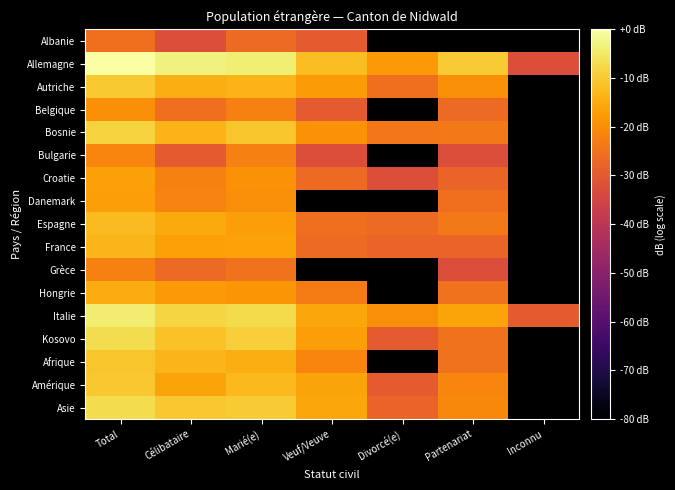

The value of Bosnie at Veuf/Veuve is -19.1. True or false?

True